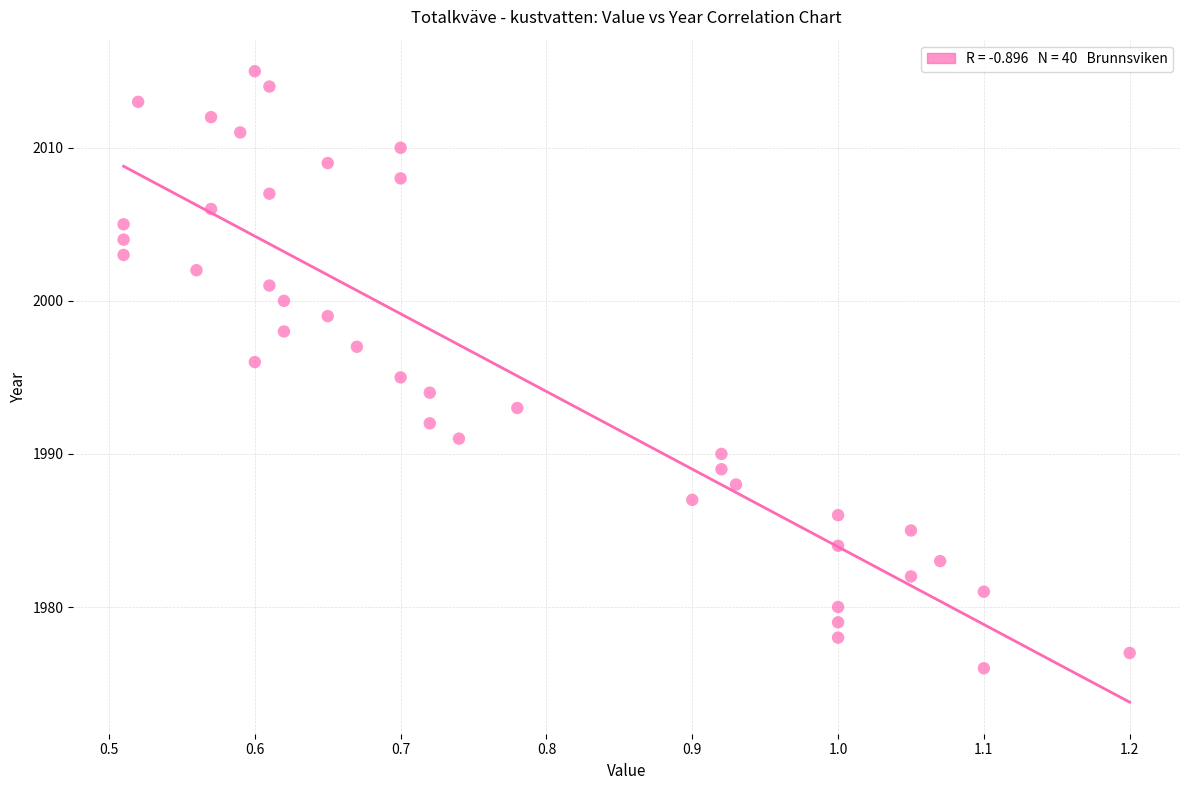

What is the range of Y values (max minus min)?

39